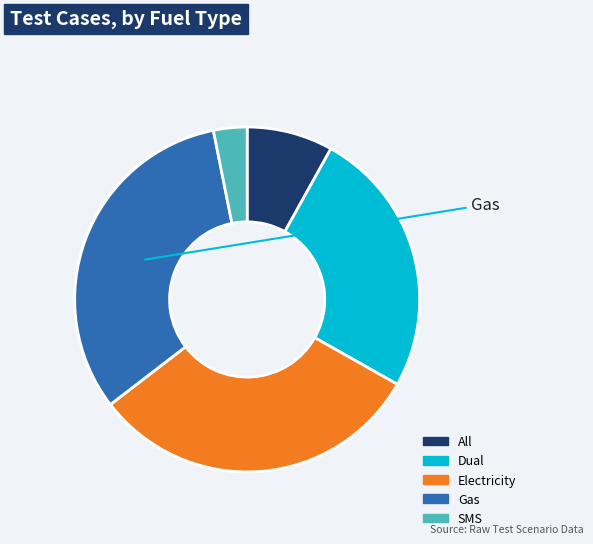

Which slice is the largest?

Gas